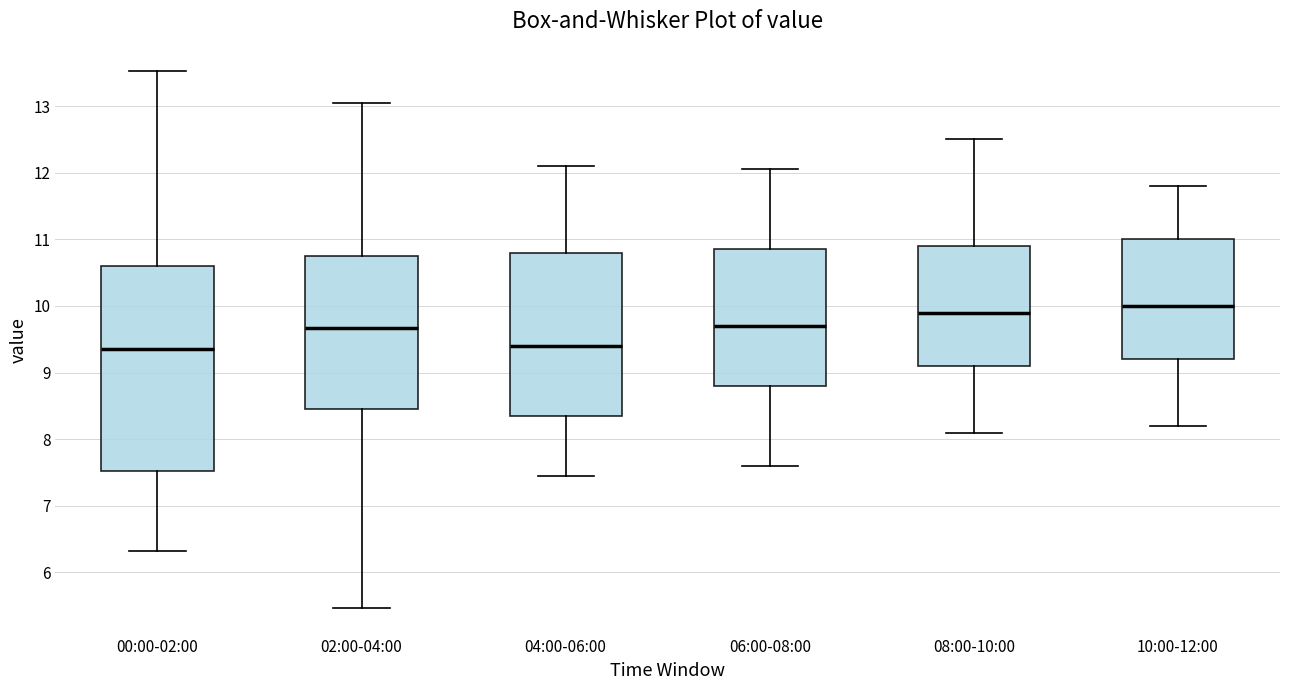

Where is the upper edge of the box for 00:00-02:00 on the y-axis? The values are not printed on the chart, so give them approximately, as read against the axis.

10.6